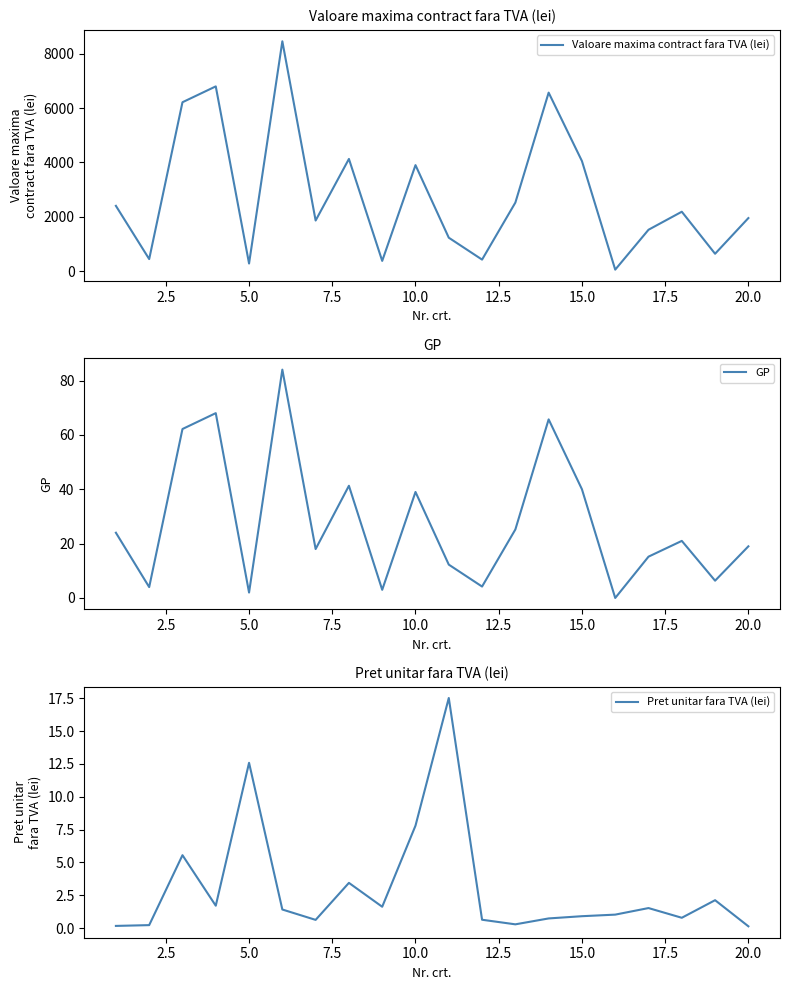

Does the chart display data point markers on the line(s)?

No